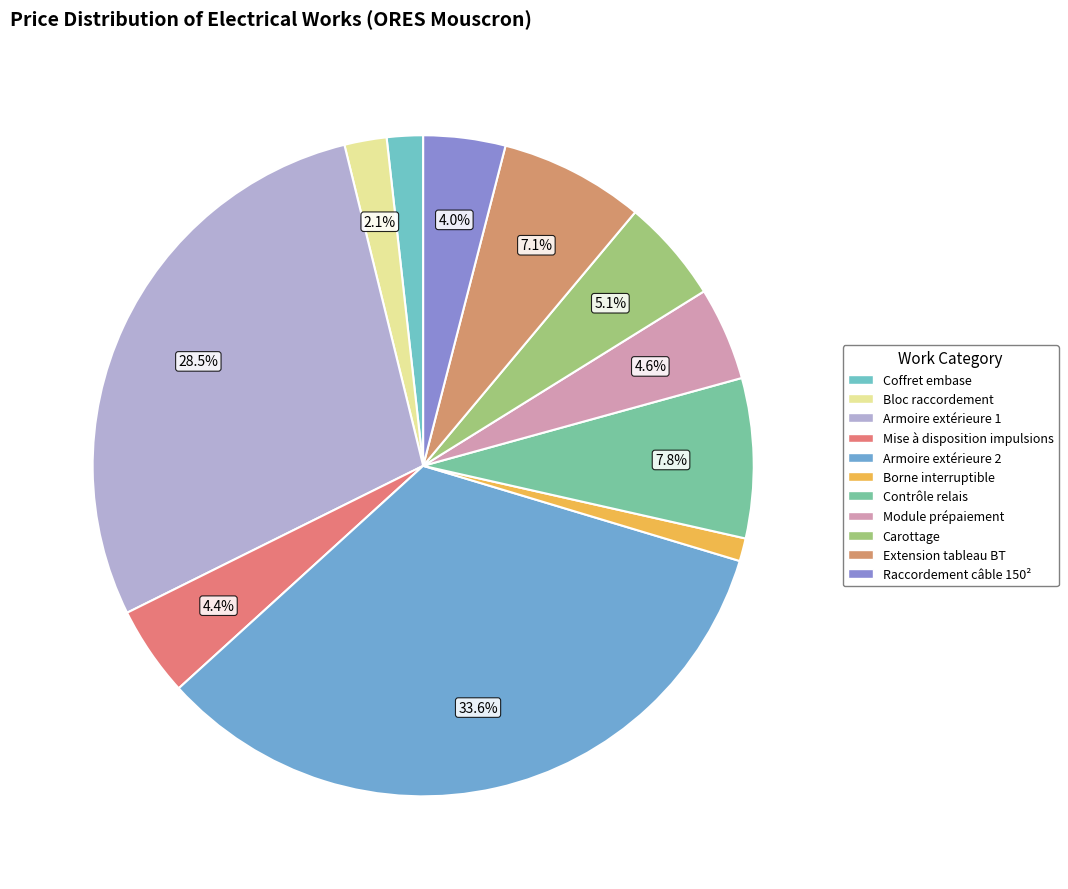

To the nearest percent, what is the difference between the Module prépaiement and Raccordement câble 150² slice percentages?

1%